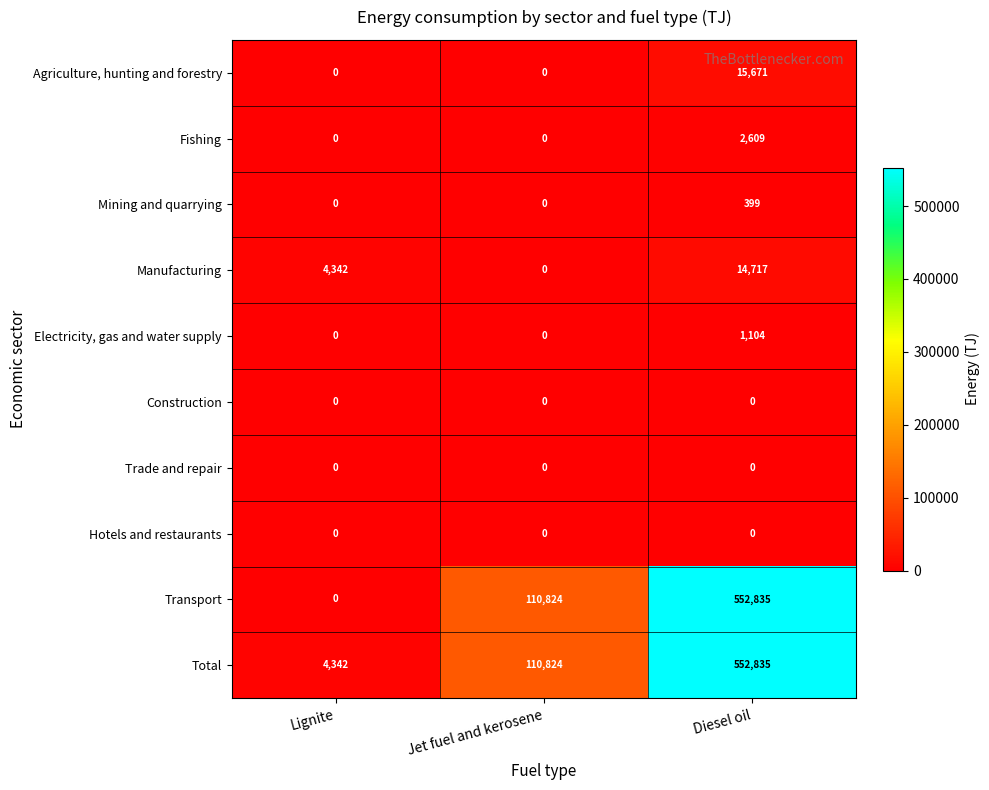

What is the difference between the highest and lowest values at Diesel oil?

552835